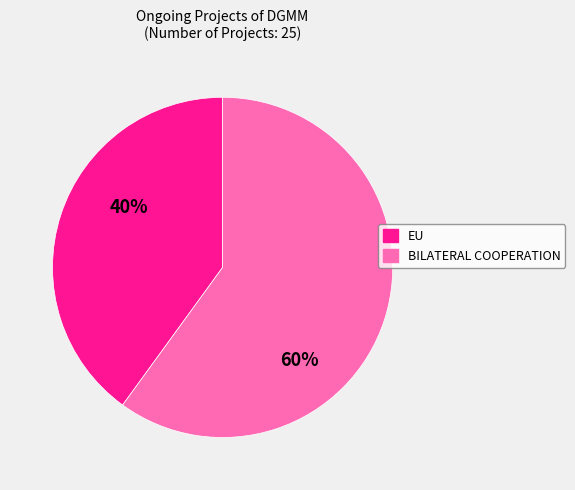

Combined, do EU and BILATERAL COOPERATION account for over 50%?

Yes